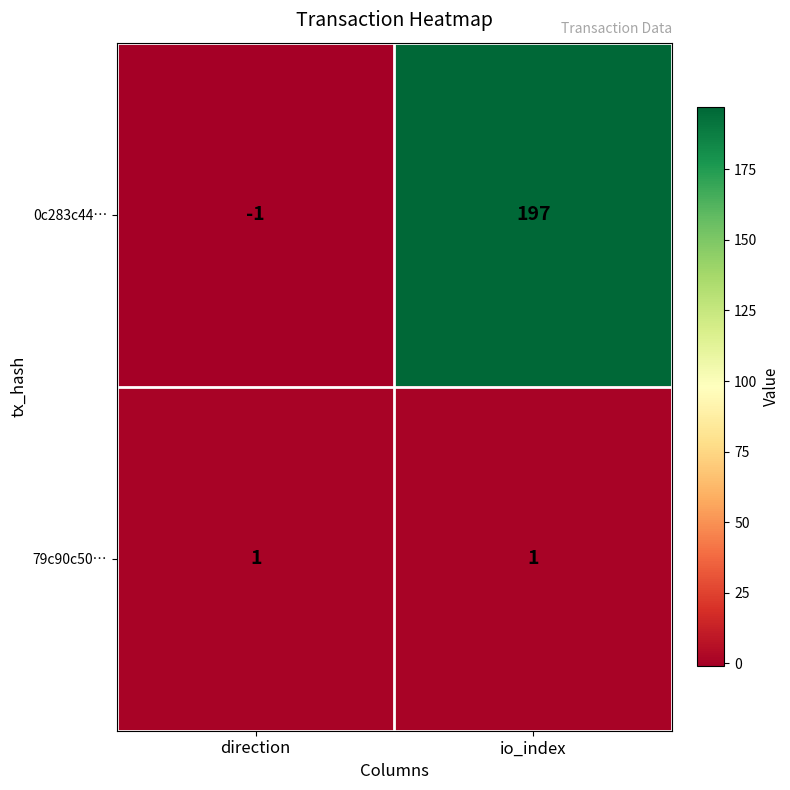

How many categories are shown in the chart?

2